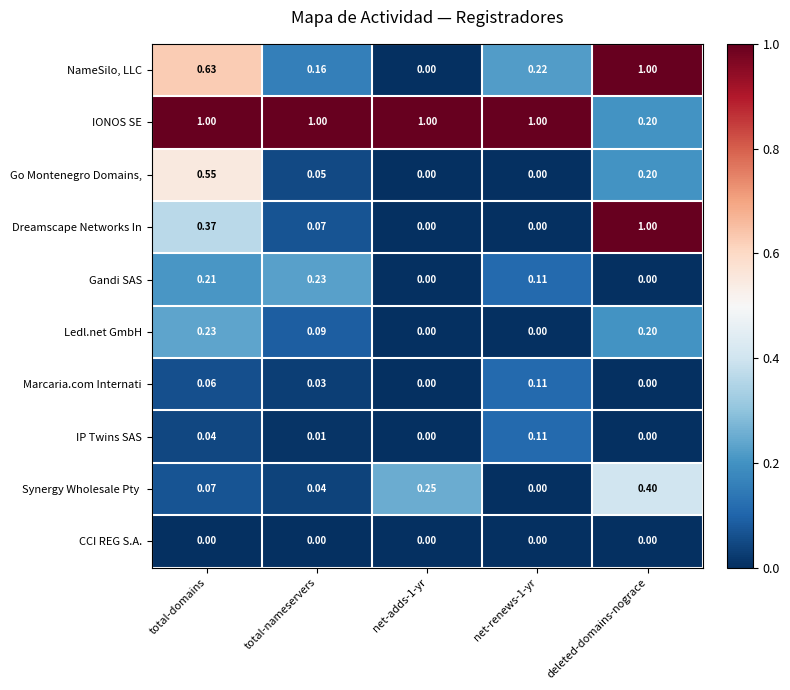

Which series changed the most between total-nameservers and net-renews-1-yr?

Gandi SAS